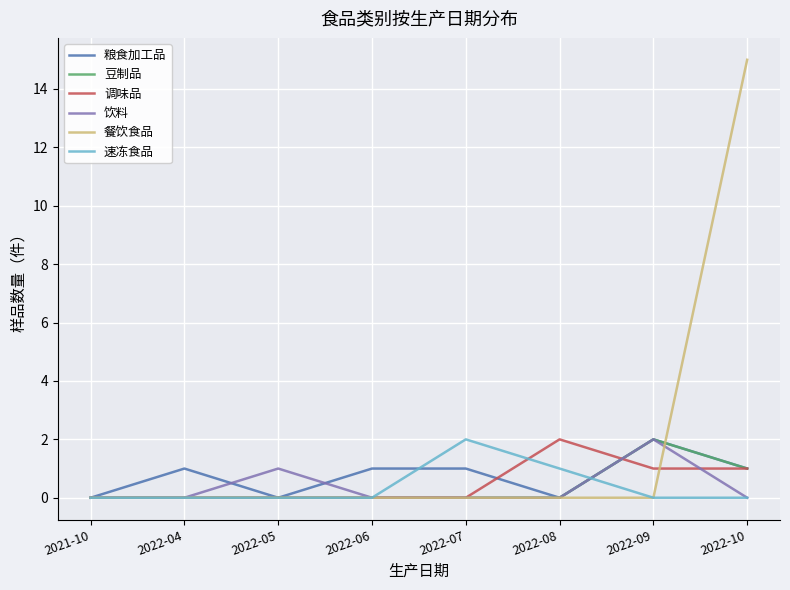

What is the difference between the maximum and second lowest values in the 餐饮食品 series?

15